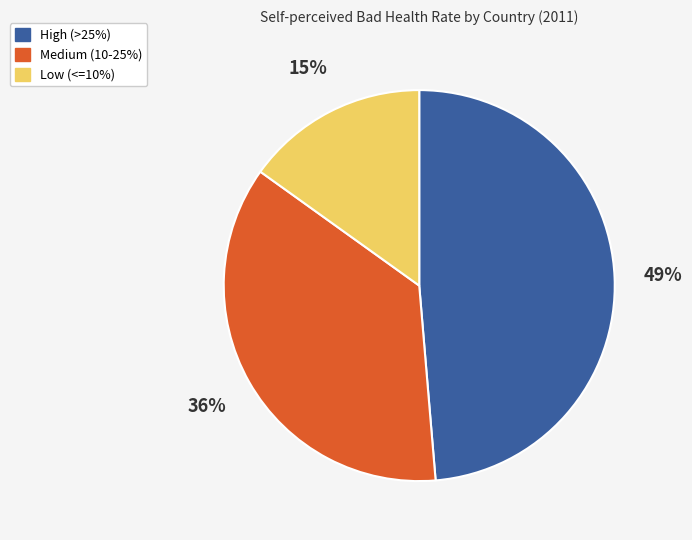

What percentage is the High (>25%) slice, to the nearest percent?

49%